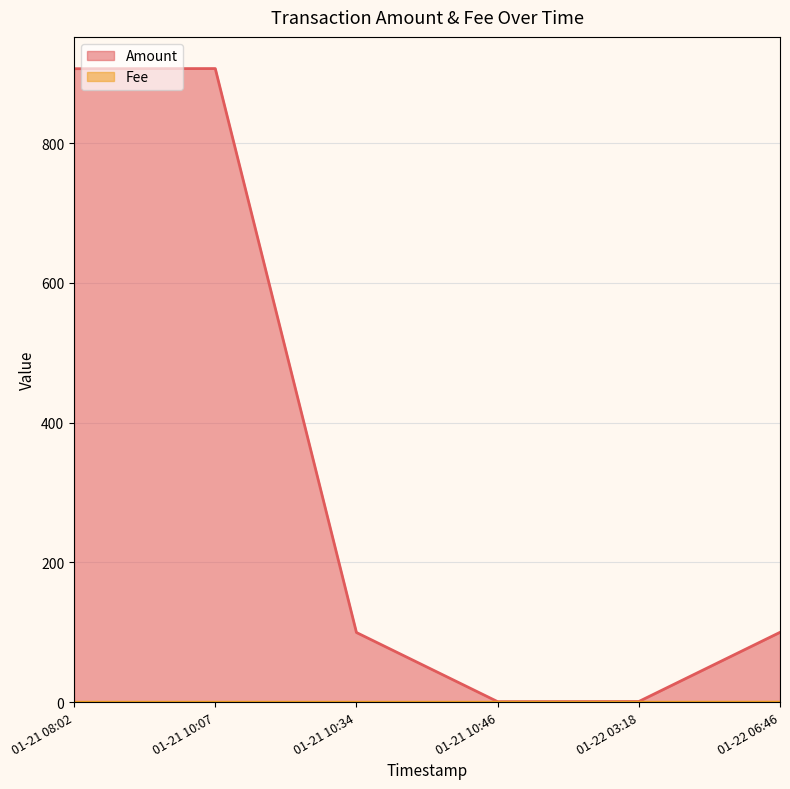

Which series has the widest spread of values?

Amount